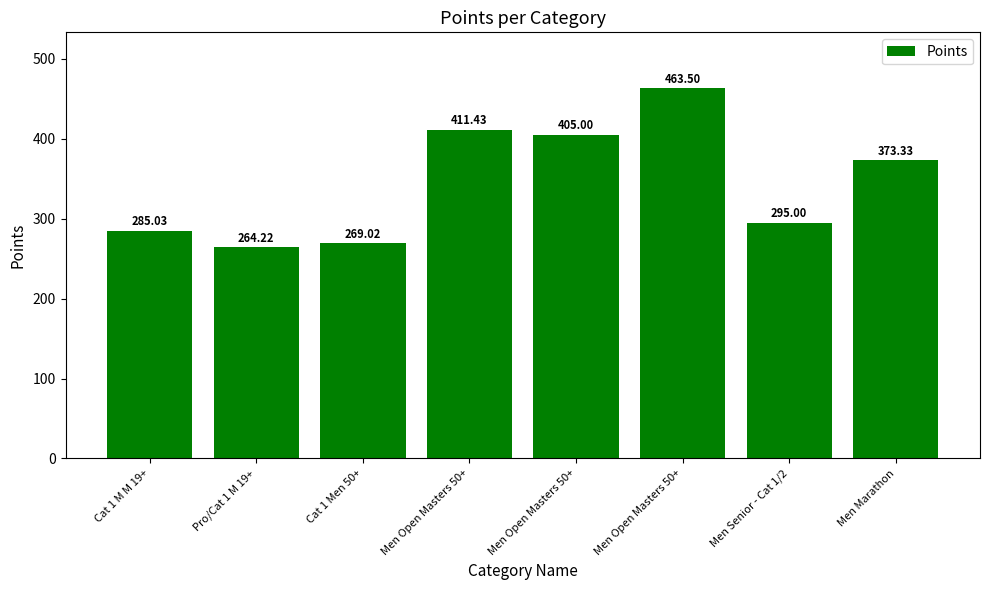

The chart shows a value of 285.0 at Cat 1 M M 19+. True or false?

True